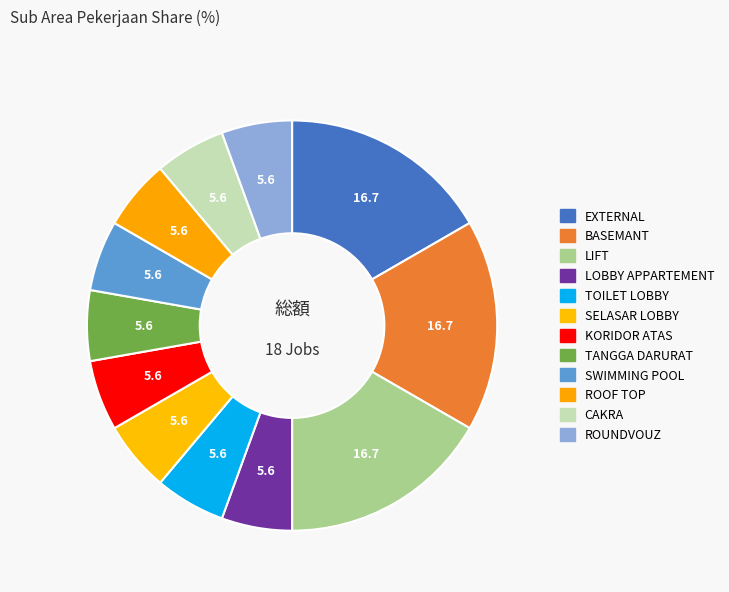

Which slice is the largest?

EXTERNAL